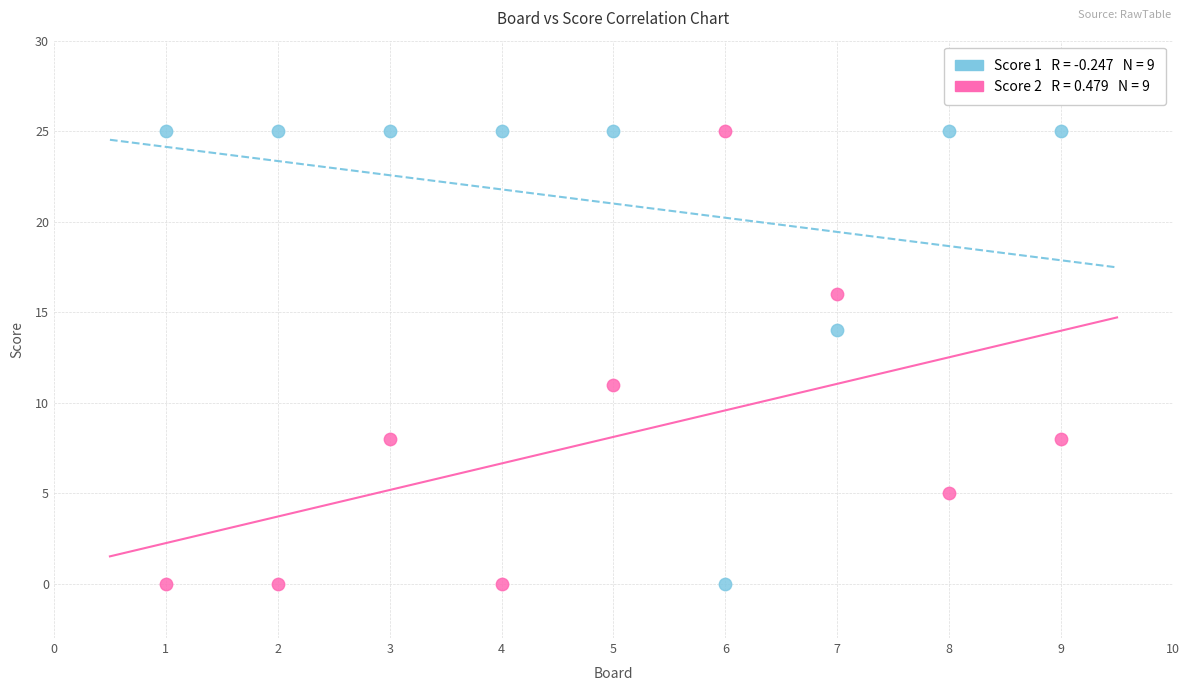

Across all data points, what is the range of Y values (max minus min)?

25